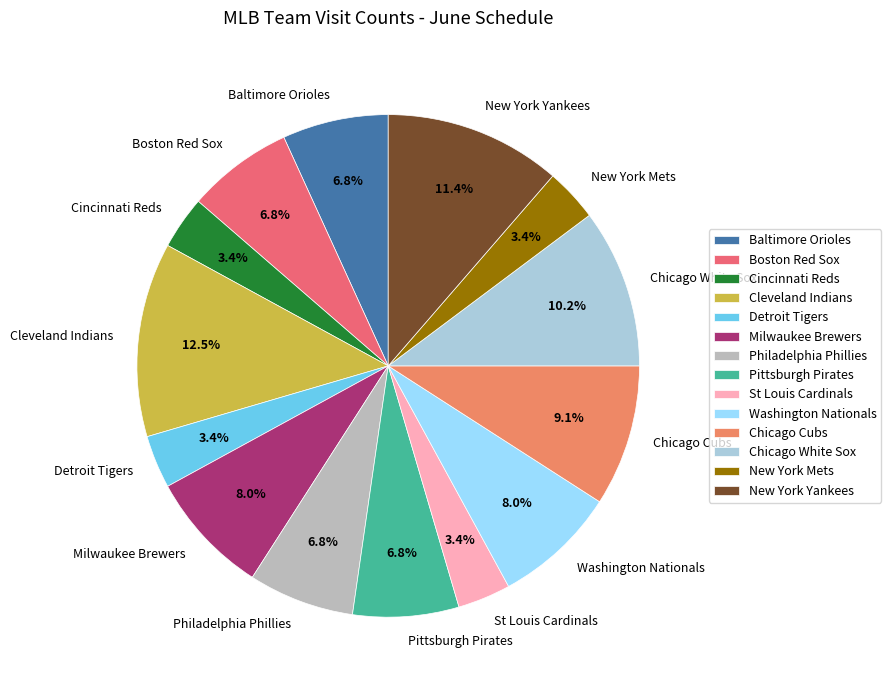

Is the sum of Cincinnati Reds and New York Mets greater than half?

No